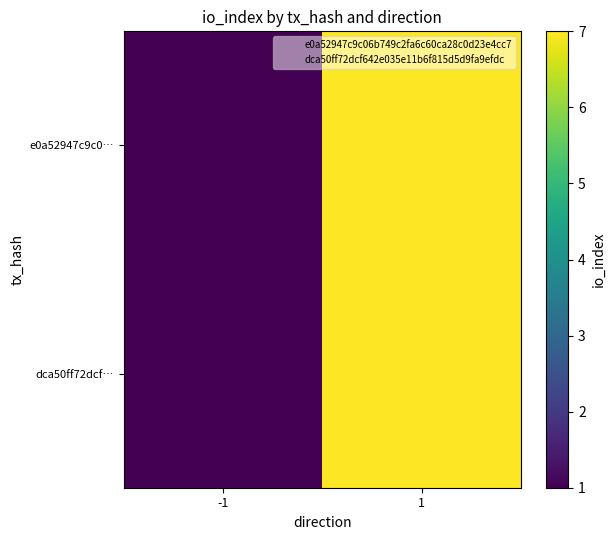

At which category is the sum across all series the highest?

1